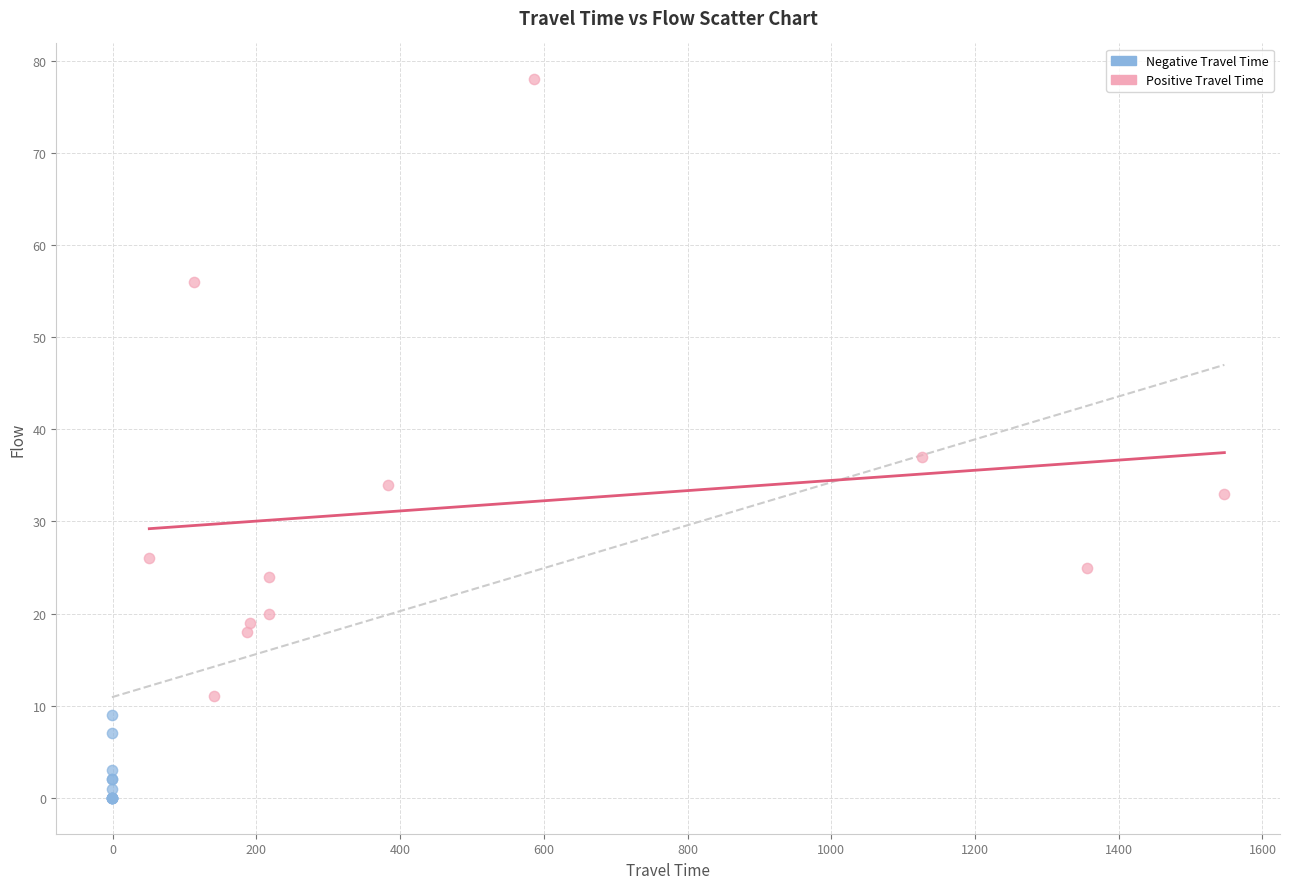

Which series has the widest spread of Y values?

Positive Travel Time